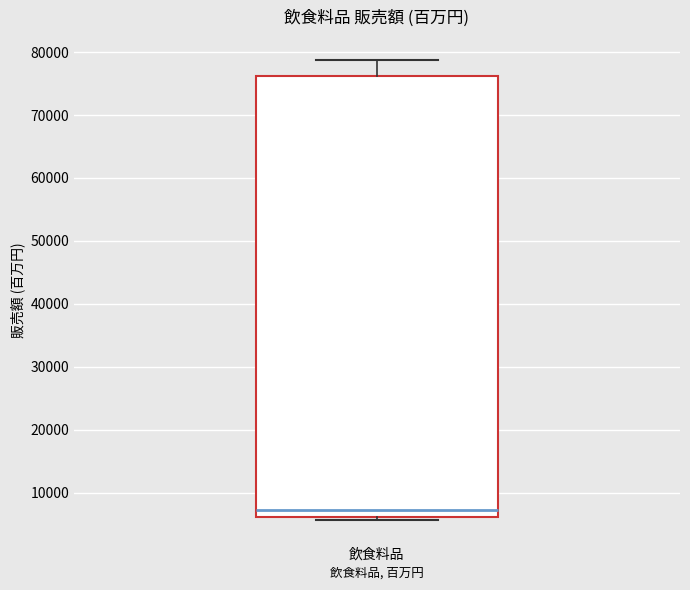

Where does the median line of the box for 飲食料品 sit on the y-axis? The values are not printed on the chart, so give them approximately, as read against the axis.

7000